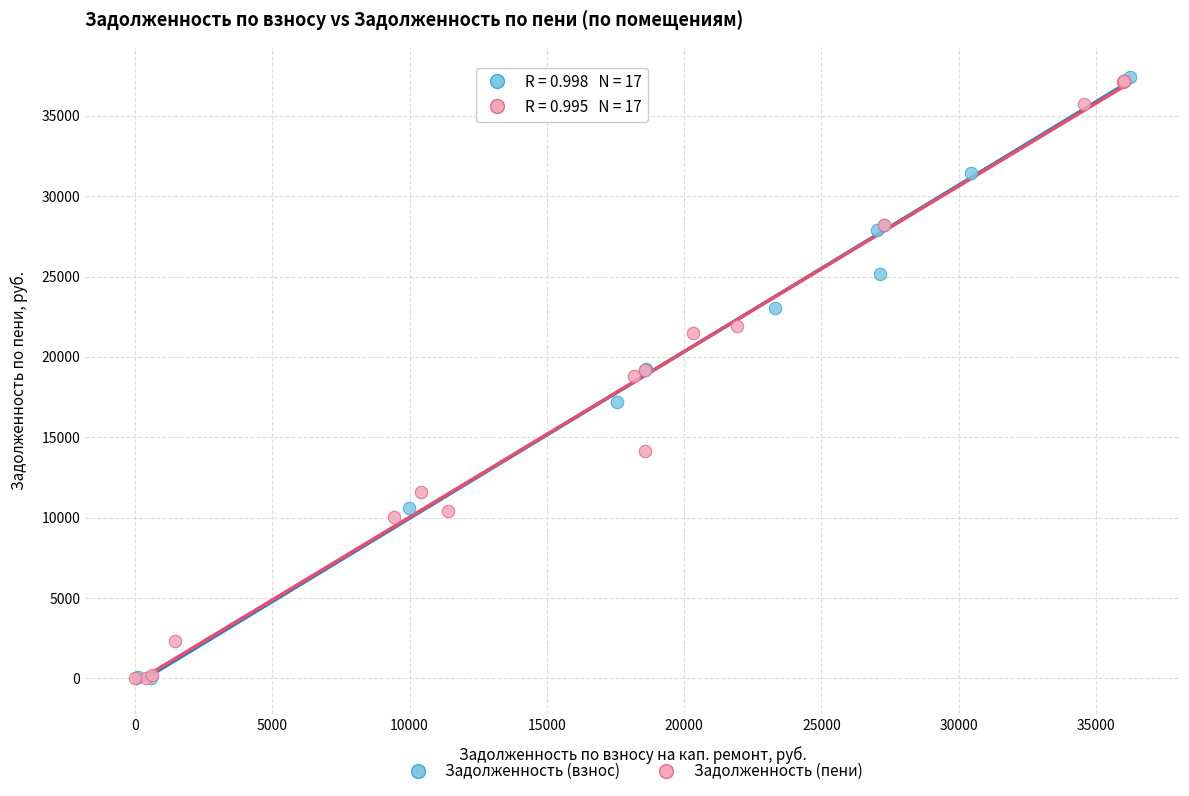

What are all the series names shown in the legend?

Задолженность (взнос), Задолженность (пени)